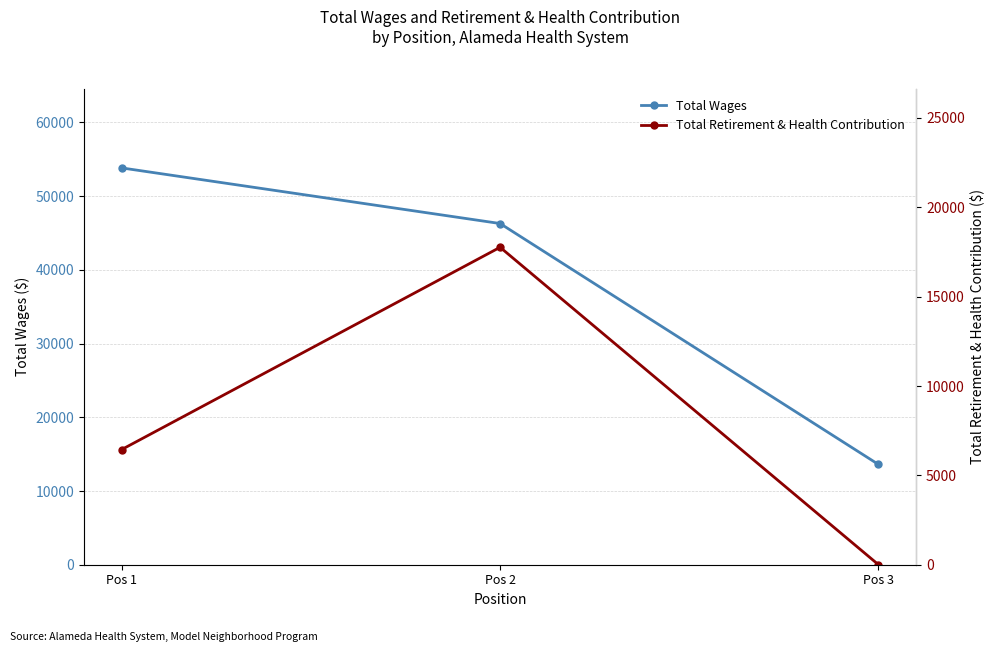

What are all the series names shown in the legend?

Total Wages, Total Retirement & Health Contribution